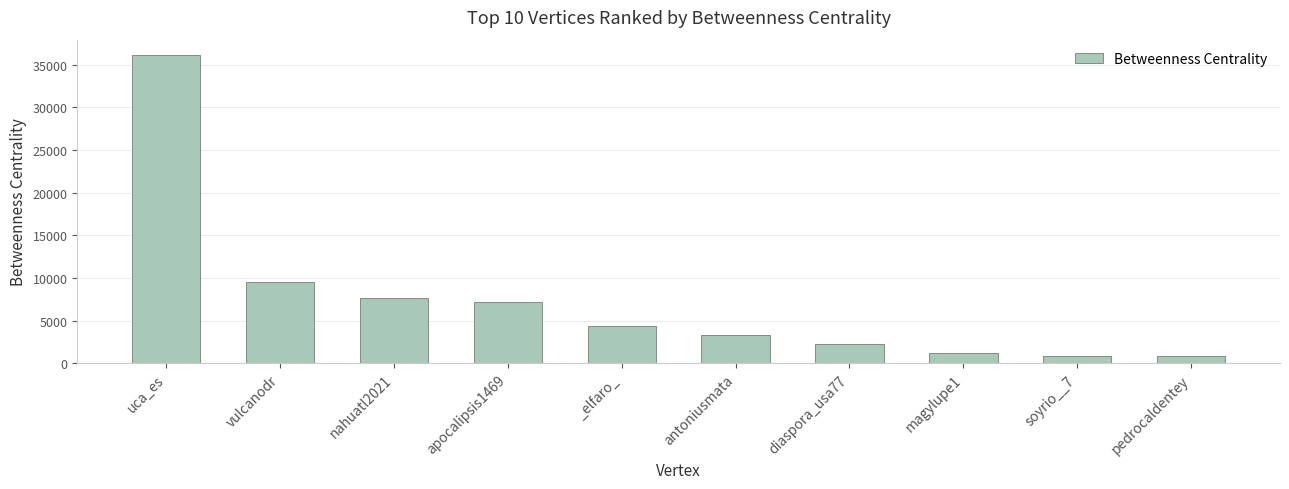

Approximately how many times larger is the value at nahuatl2021 compared to _elfaro_?

1.7